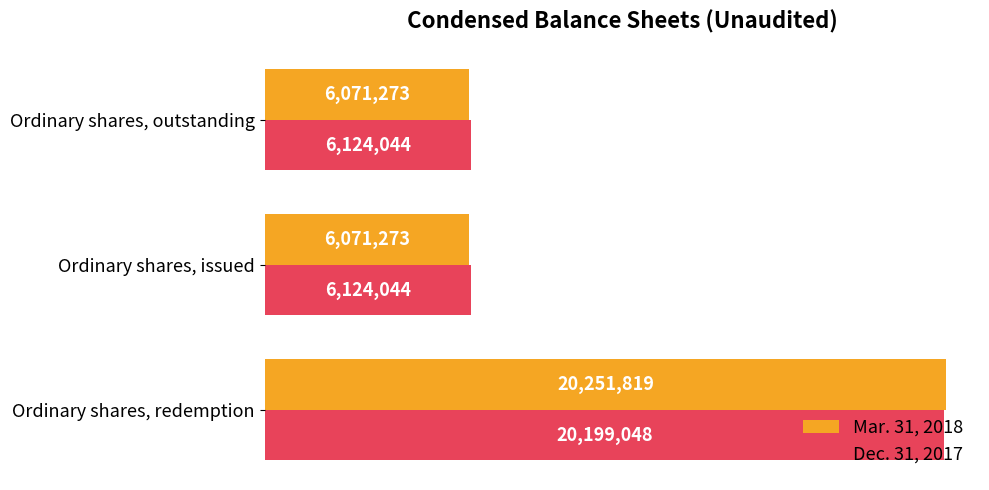

What is the lowest value of the Dec. 31, 2017 series?

6124044